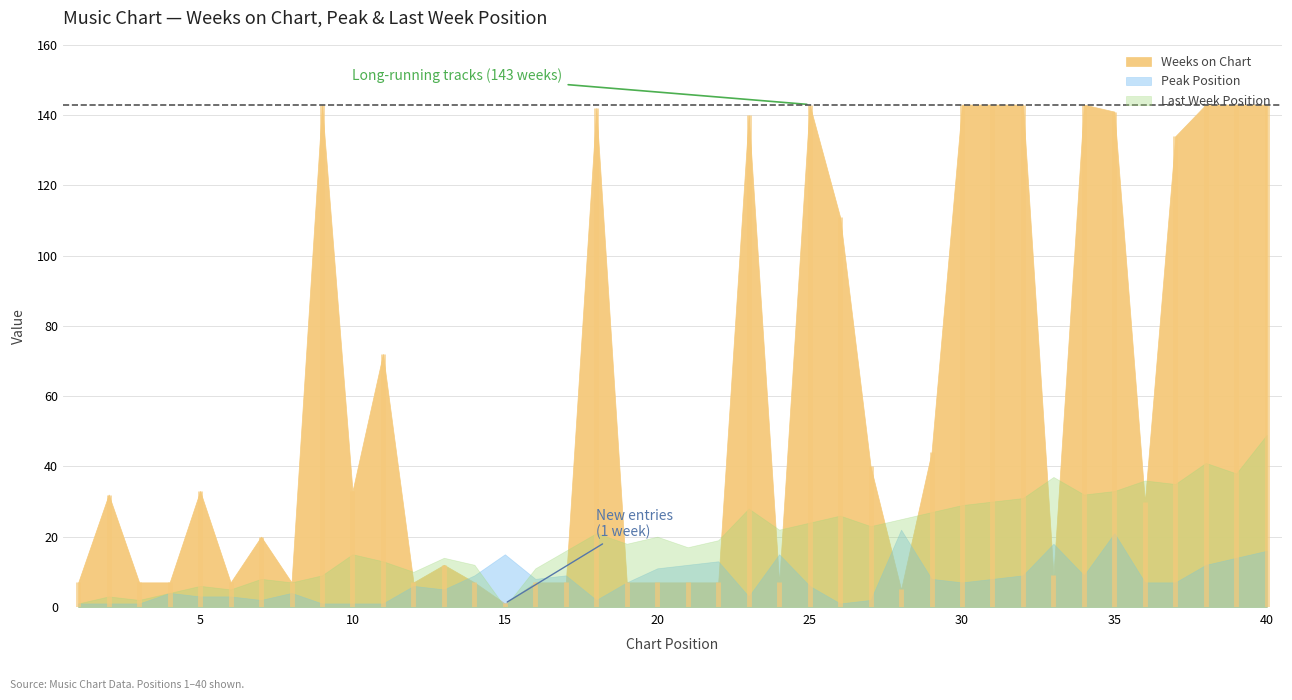

What is the value of the Peak Position point at the 5th from the left?

3